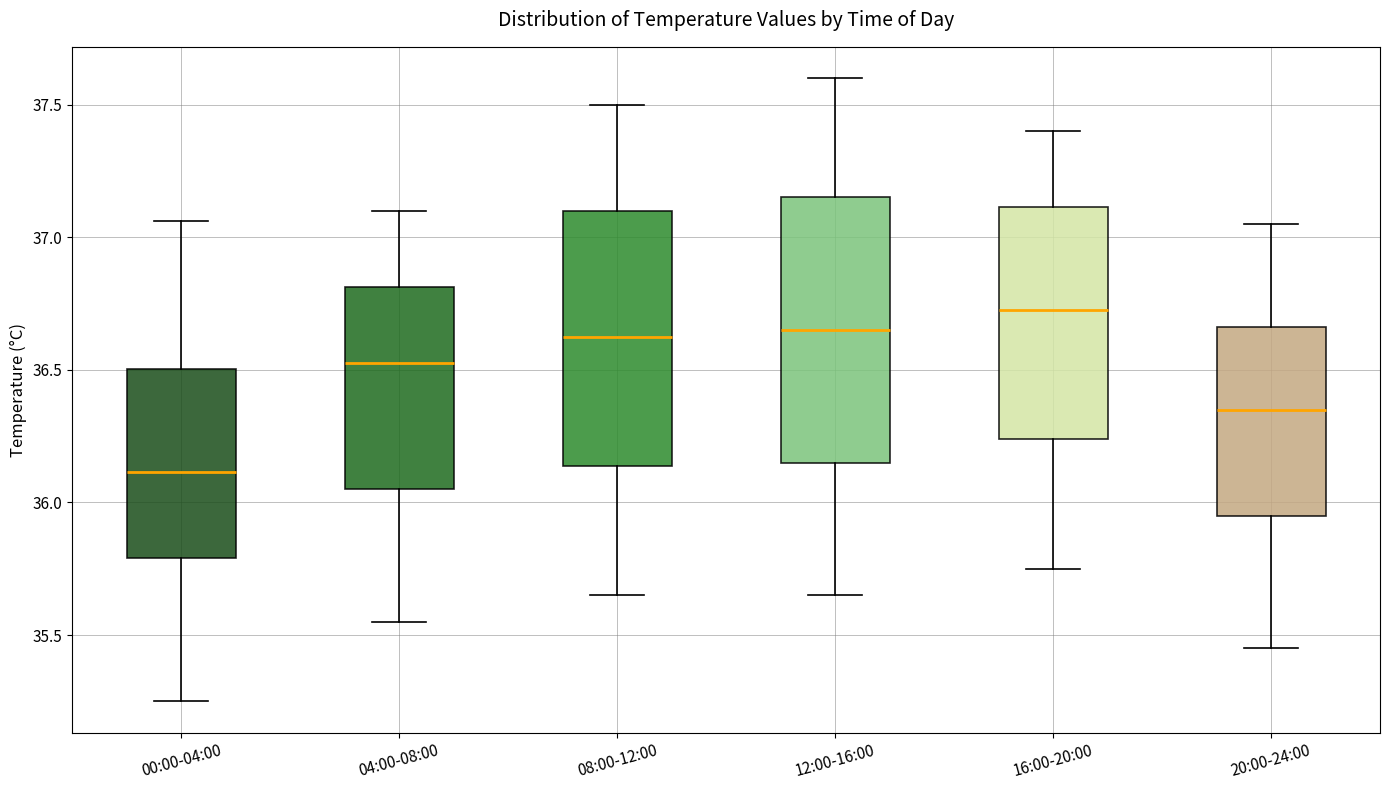

Reading left to right, read every box against the y-axis: the position of its median line, the range the box covers, and the ends of its whiskers. The values are not printed on the chart, so give them approximately, as read against the axis.

00:00-04:00: median 36.10, box 35.80 to 36.50, whiskers 35.25 to 37.05
04:00-08:00: median 36.55, box 36.05 to 36.80, whiskers 35.55 to 37.10
08:00-12:00: median 36.65, box 36.15 to 37.10, whiskers 35.65 to 37.50
12:00-16:00: median 36.65, box 36.15 to 37.15, whiskers 35.65 to 37.60
16:00-20:00: median 36.75, box 36.25 to 37.10, whiskers 35.75 to 37.40
20:00-24:00: median 36.35, box 35.95 to 36.65, whiskers 35.45 to 37.05